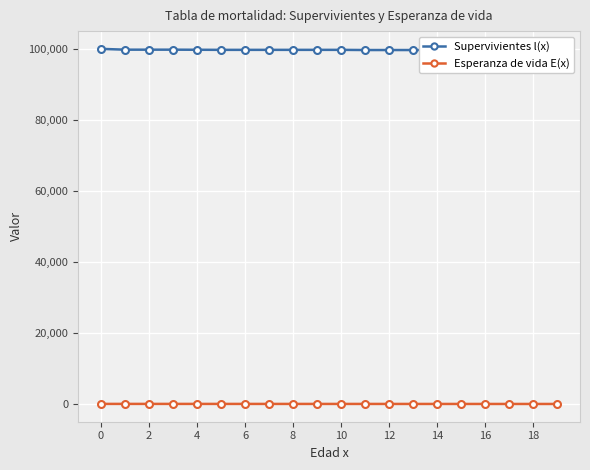

How many data points in Esperanza de vida E(x) are above 75?

10